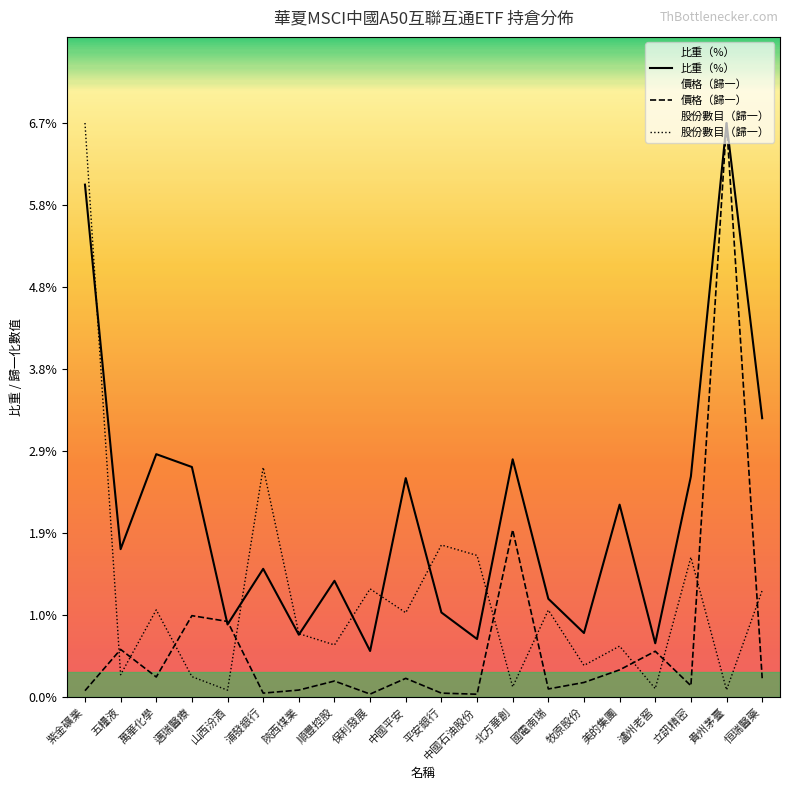

At which label is 價格（歸一） closest to 3?

北方華創